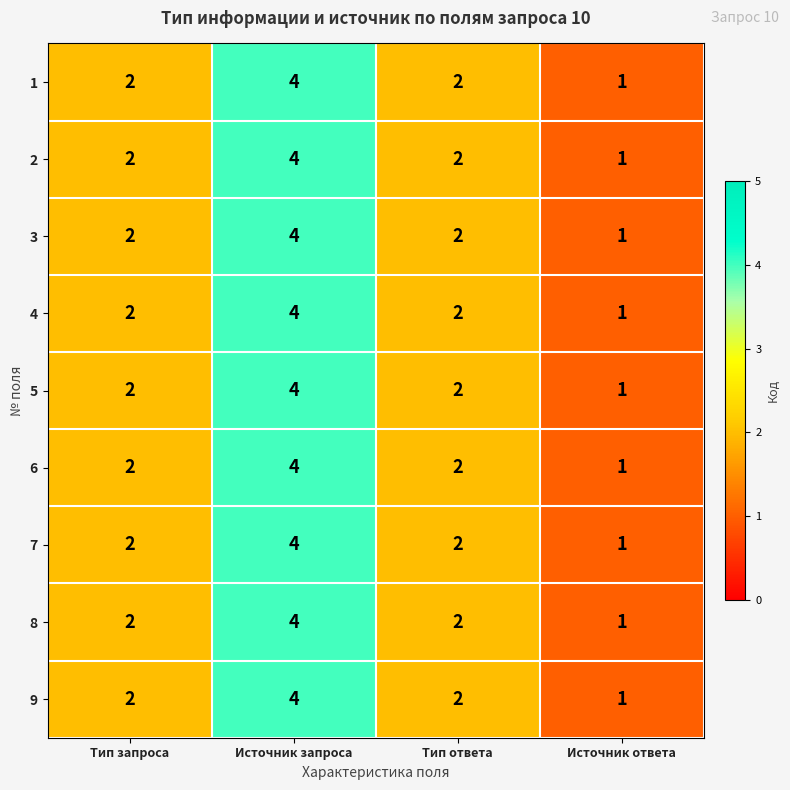

At which category is the sum across all series the highest?

Источник запроса